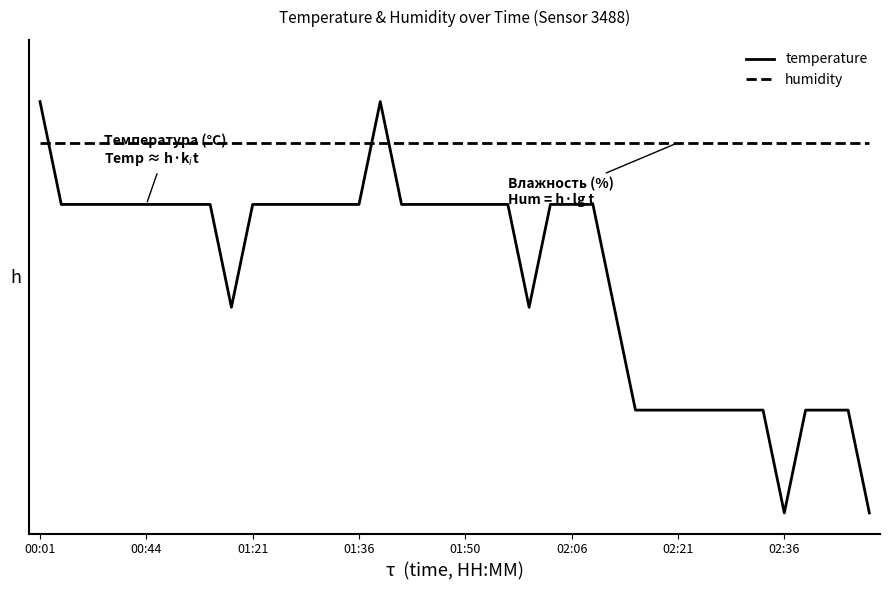

What is the maximum value shown in the chart?

1.0